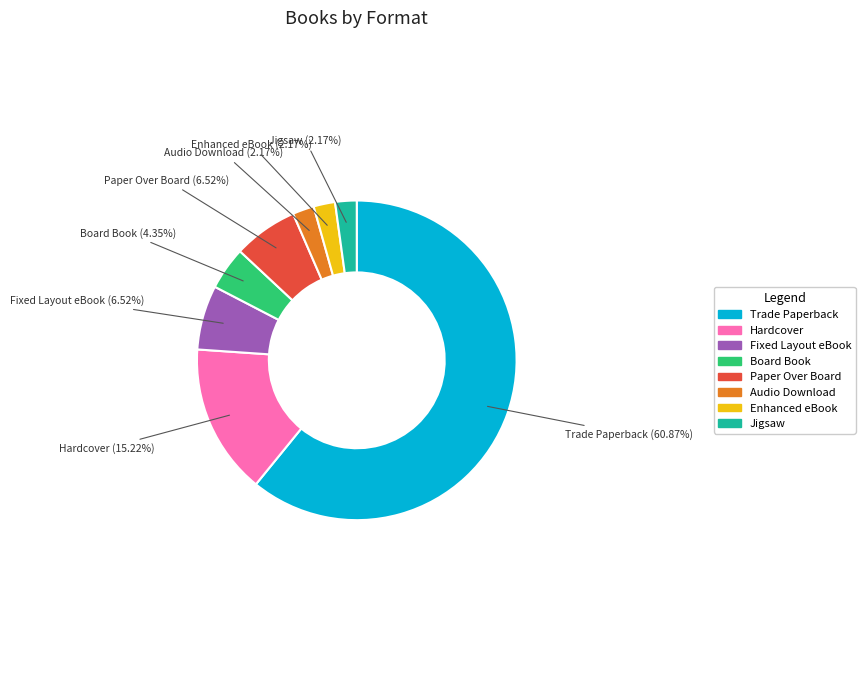

Is Trade Paperback the majority of the pie?

Yes